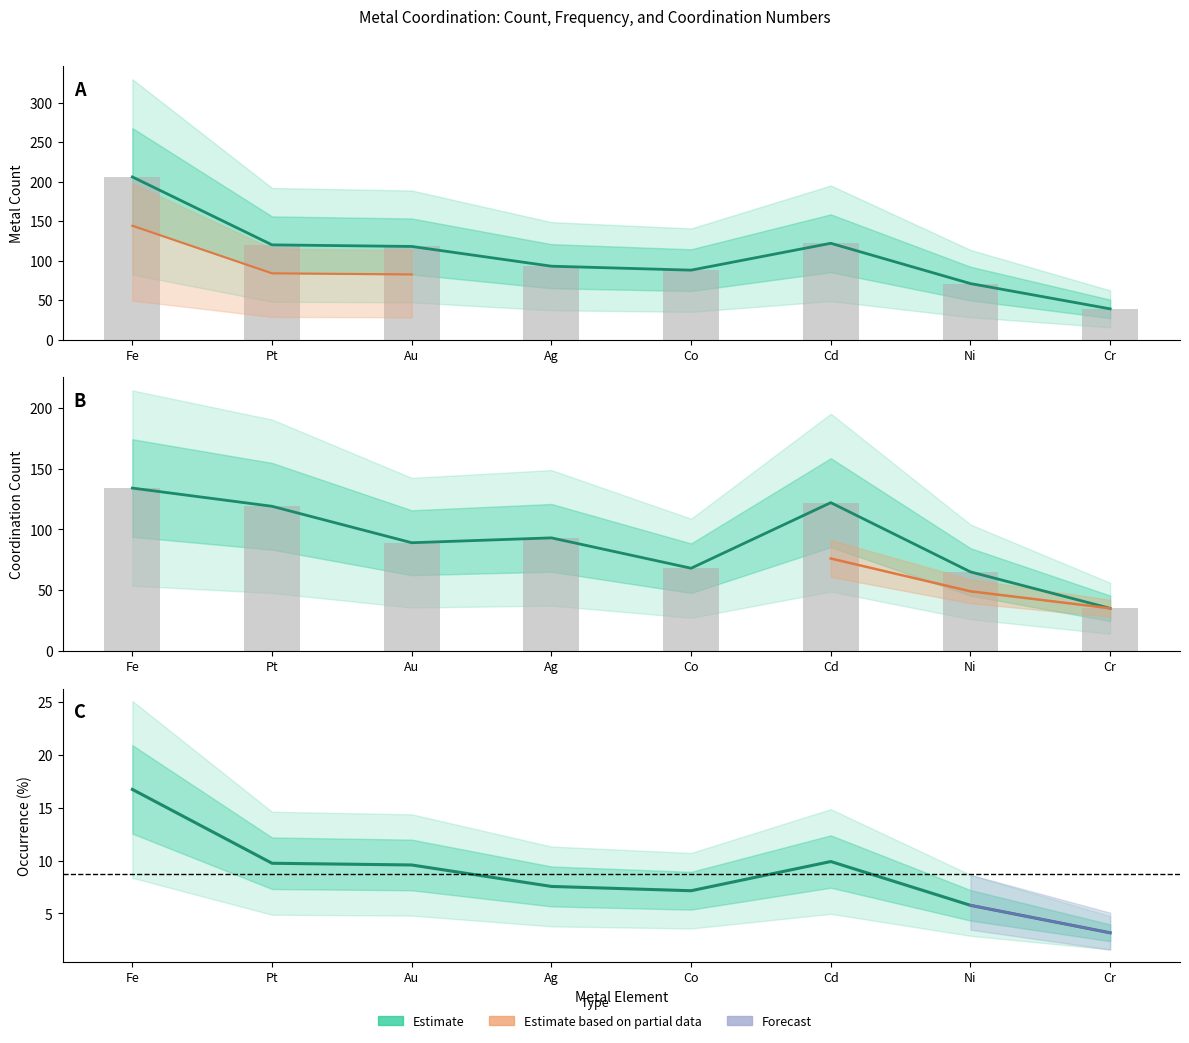

Which series has the largest range (max minus min)?

Count